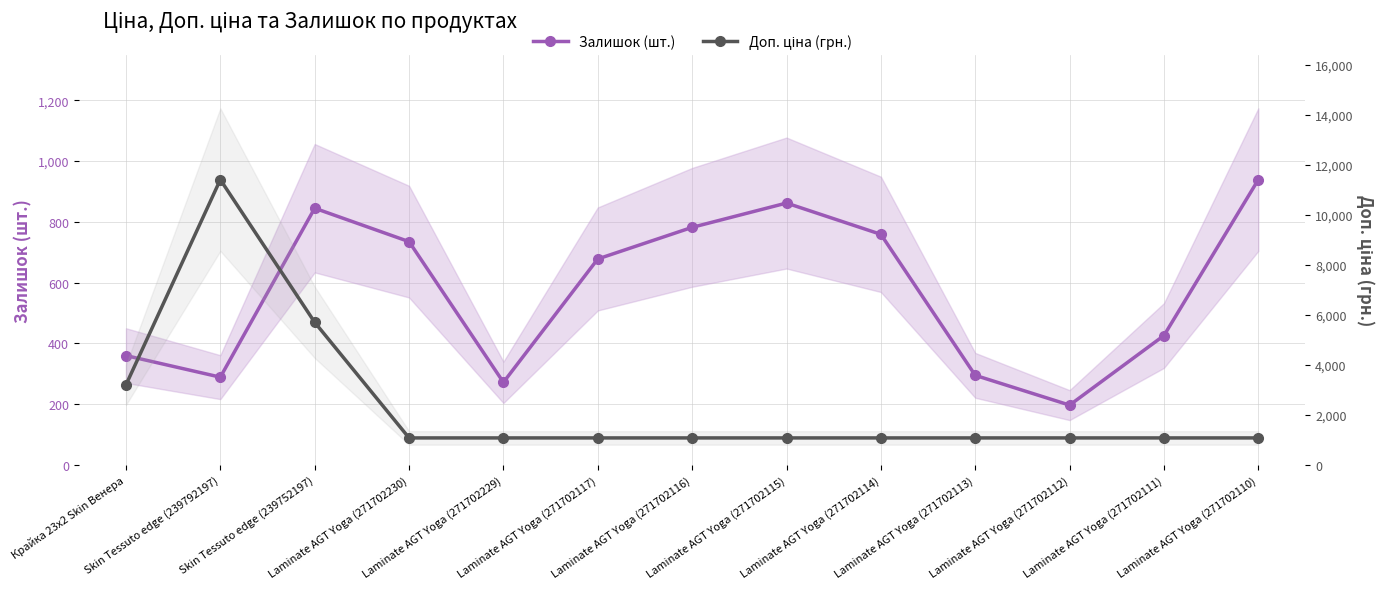

What position from the left is Laminate AGT Yoga (271702115)?

8